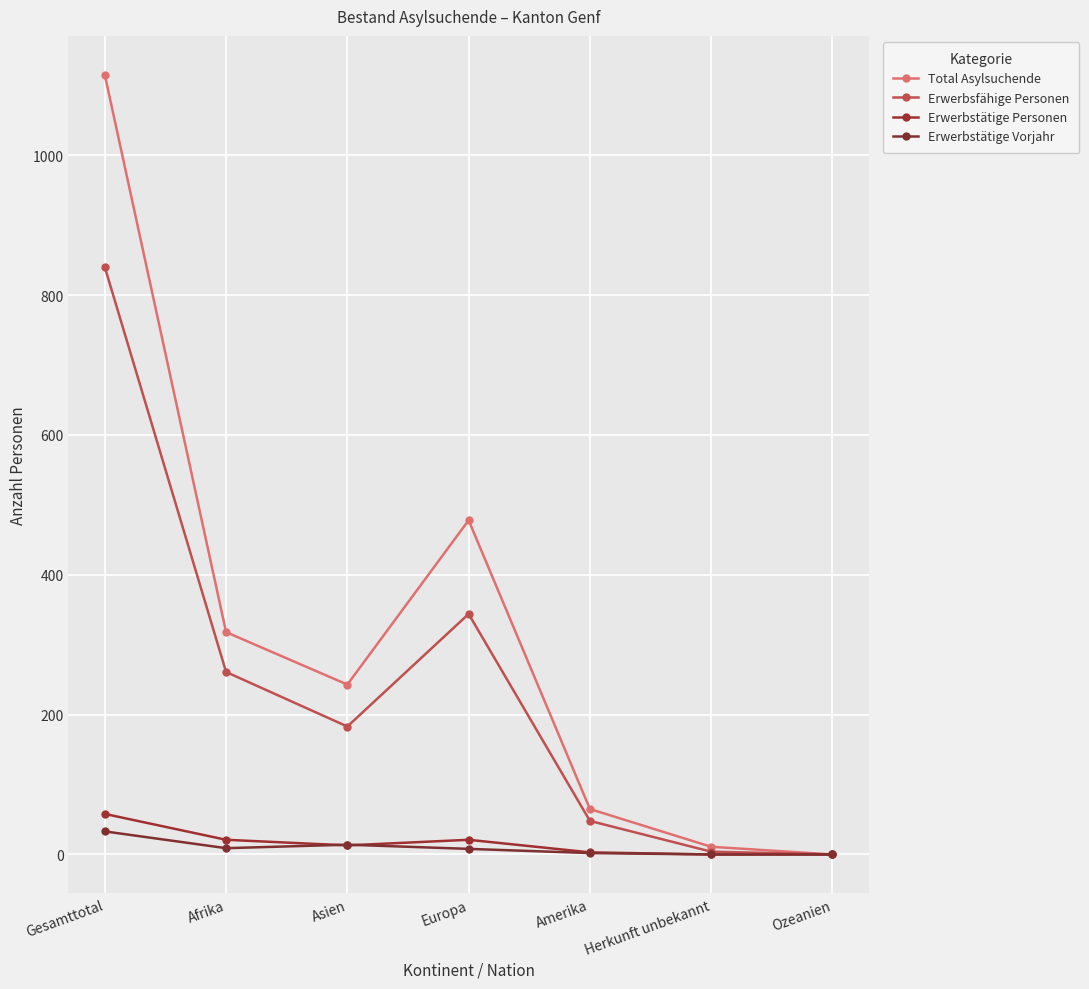

What is the difference between the Total Asylsuchende values at Amerika and Ozeanien?

65